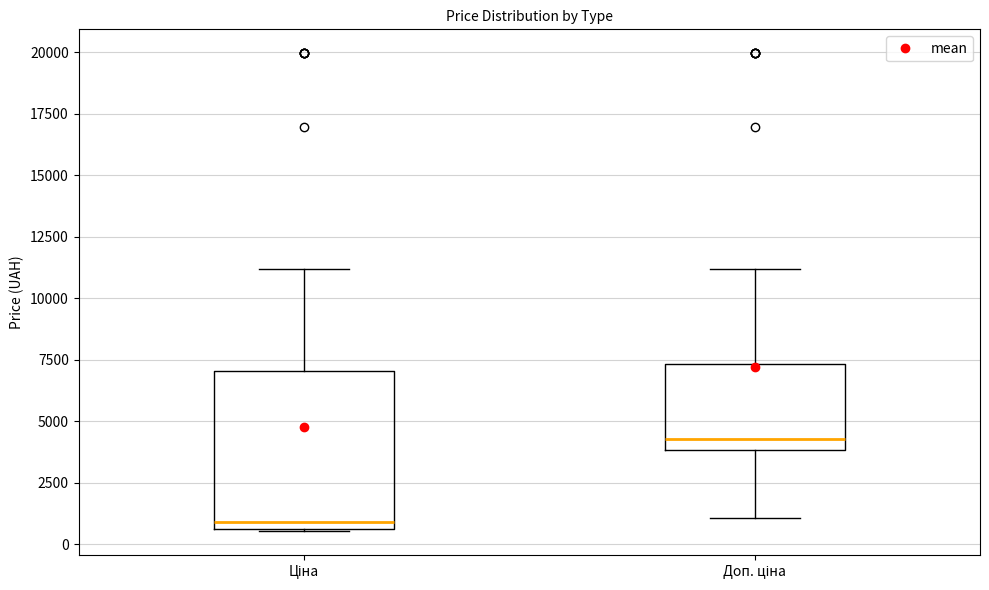

Where does the upper whisker of the box for Ціна end on the y-axis? The values are not printed on the chart, so give them approximately, as read against the axis.

11000